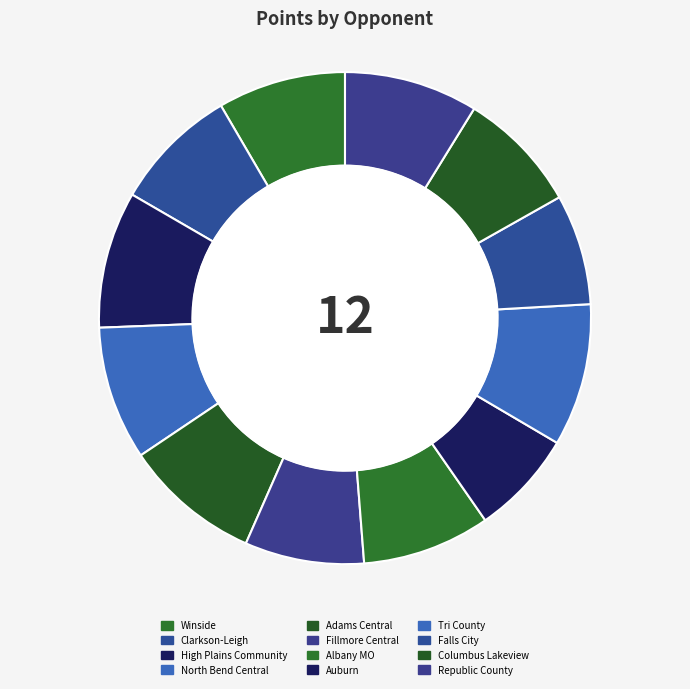

Does Winside represent more than half of the total?

No